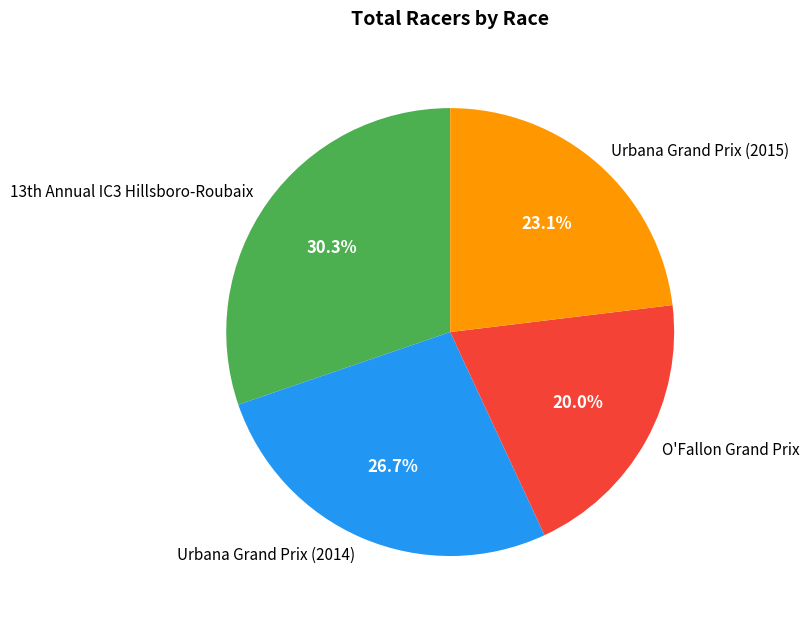

True or false: Urbana Grand Prix (2014) accounts for 27% of the total.

True